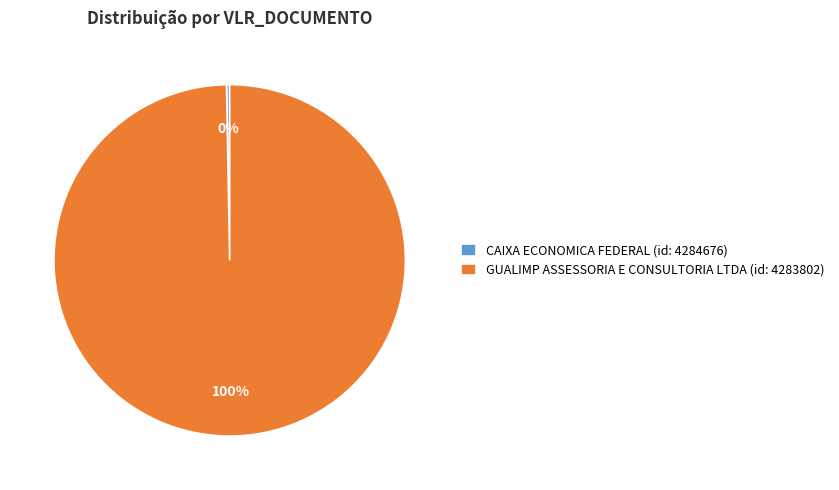

Is there any slice that represents more than half of the pie?

Yes